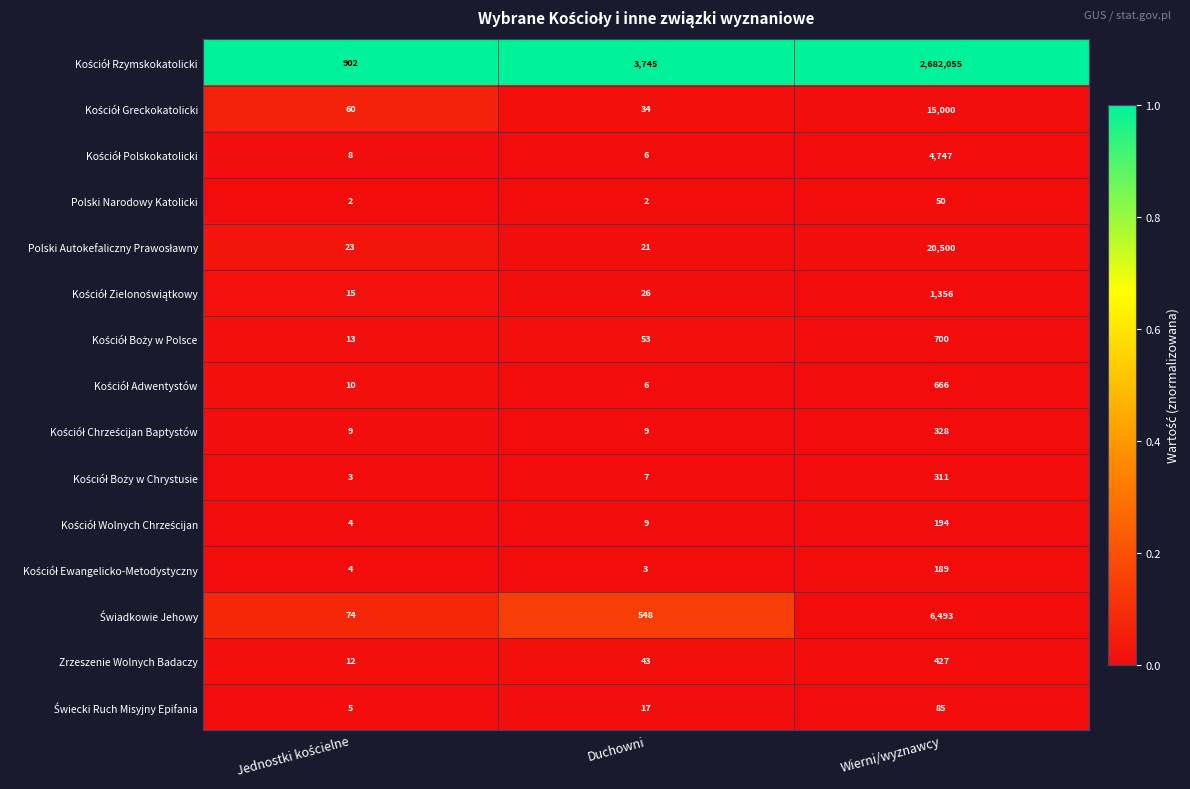

What is the total value across all series at Wierni/wyznawcy?

2733101